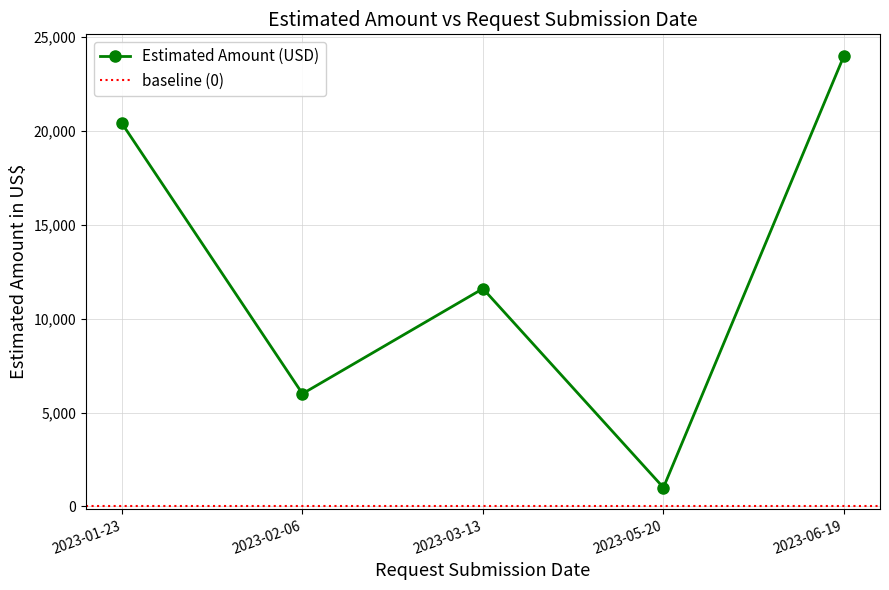

Reading right to left, extract all data points from this chart.

2023-06-19=24000	2023-05-20=1000	2023-03-13=11600	2023-02-06=6000	2023-01-23=20400